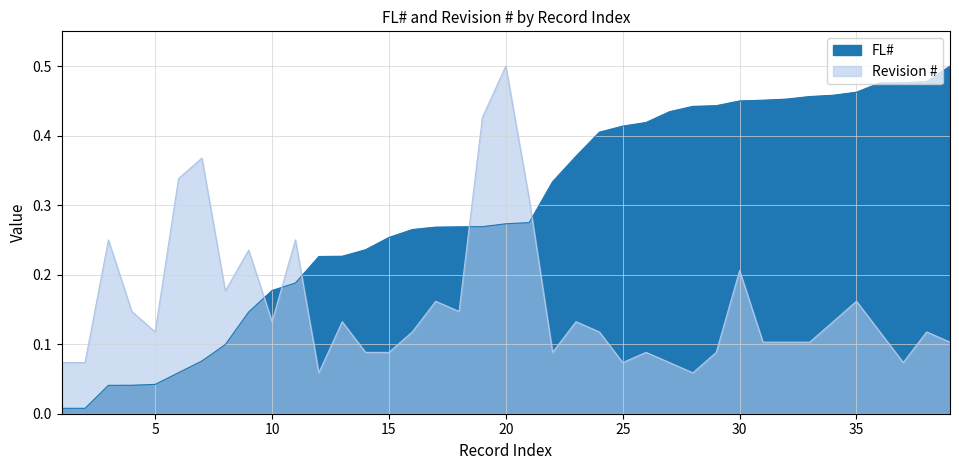

True or false: Revision # and FL# cross at least once.

True